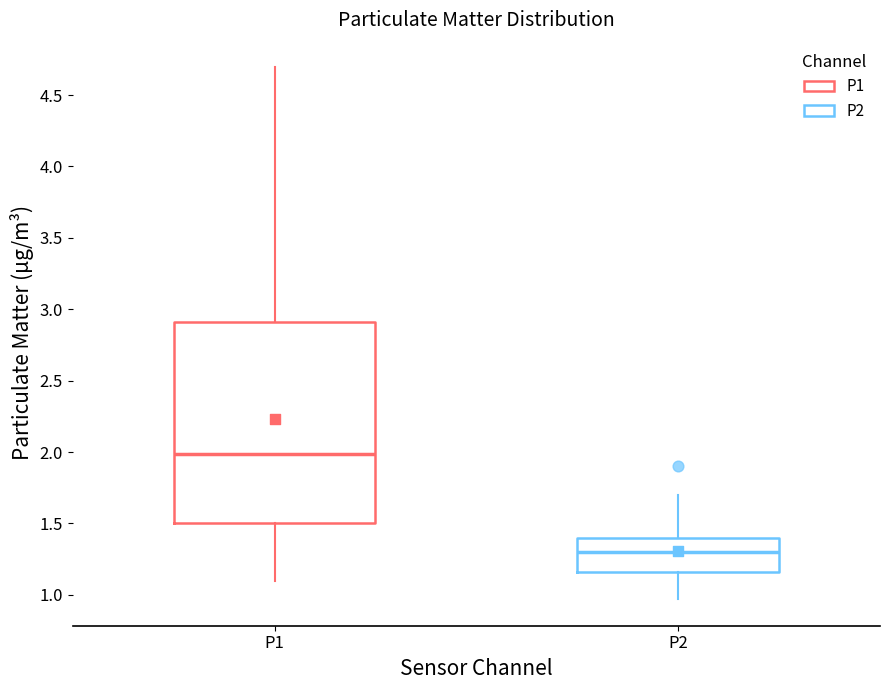

Reading left to right, transcribe this box plot: for each box, give where its median line is, the range the box spans, and where its two whiskers end, as read against the y-axis. The values are not printed on the chart, so give them approximately, as read against the axis.

P1: median 2.00, box 1.50 to 2.90, whiskers 1.10 to 4.70
P2: median 1.30, box 1.15 to 1.40, whiskers 0.95 to 1.70